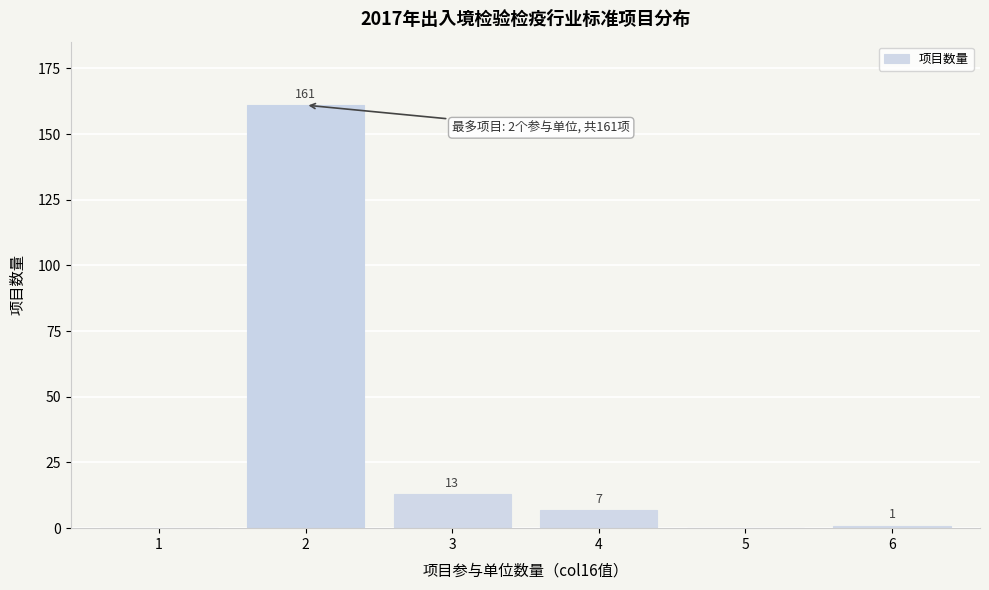

Reading left to right, transcribe all the data shown in this chart.

1=0	2=161	3=13	4=7	5=0	6=1